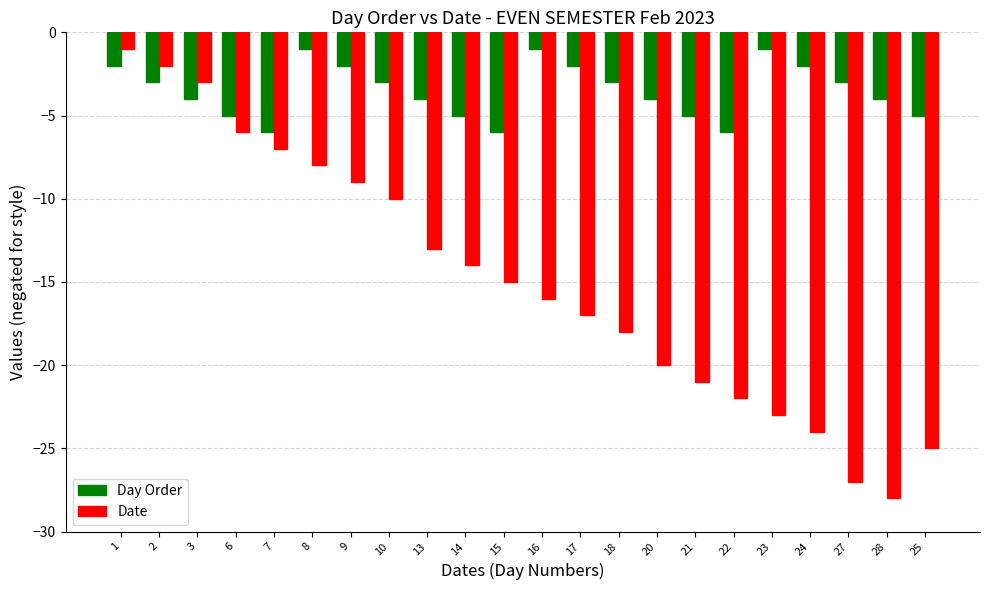

Reading left to right, extract all data points from this chart.

Day Order: -2	-3	-4	-5	-6	-1	-2	-3	-4	-5	-6	-1	-2	-3	-4	-5	-6	-1	-2	-3	-4	-5
Date: -1	-2	-3	-6	-7	-8	-9	-10	-13	-14	-15	-16	-17	-18	-20	-21	-22	-23	-24	-27	-28	-25